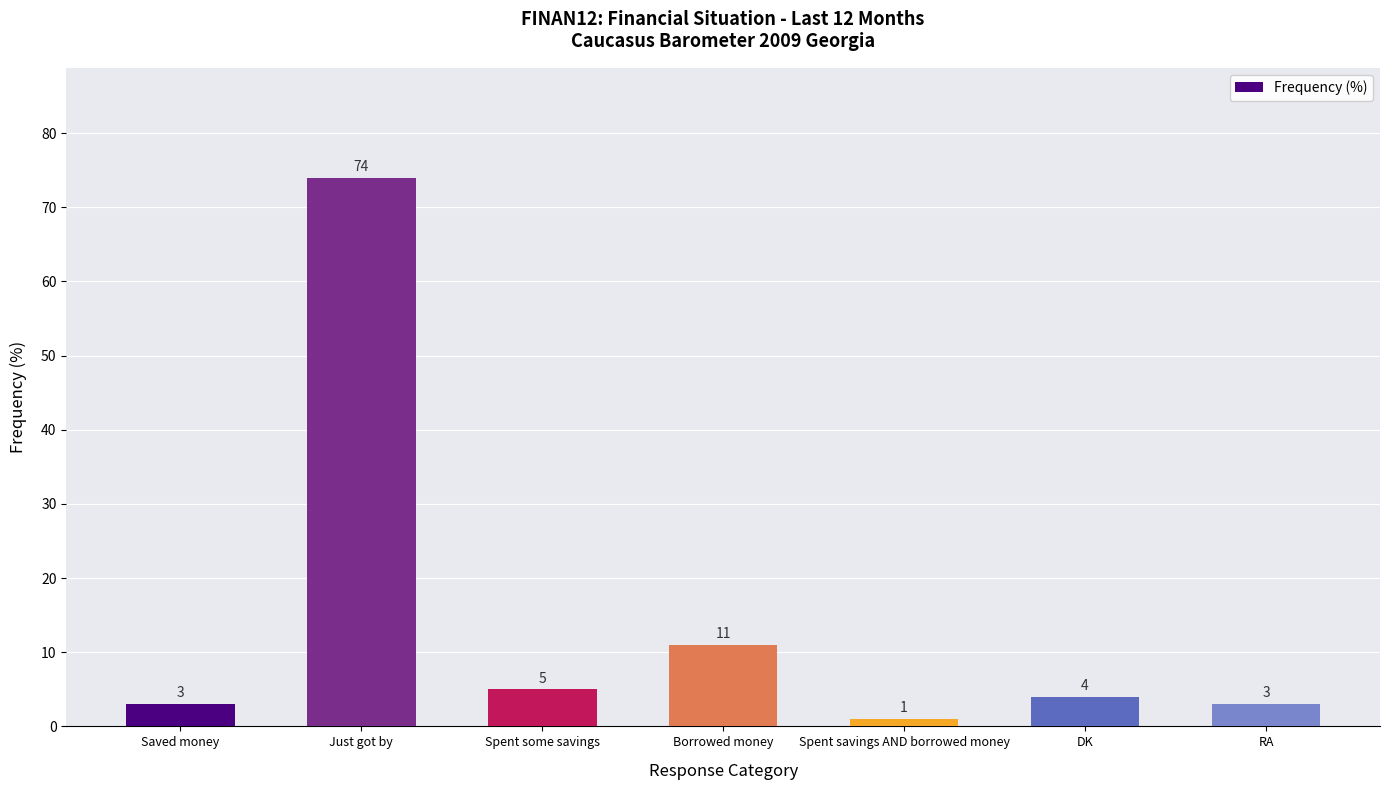

How many bars are there in total?

7